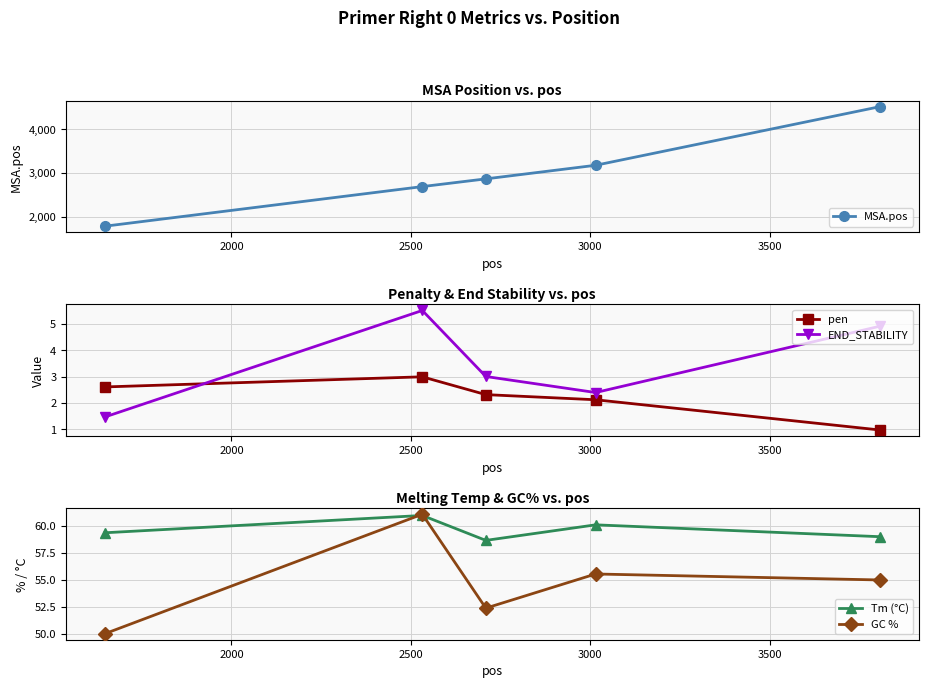

What is the greatest value displayed?

4522.0